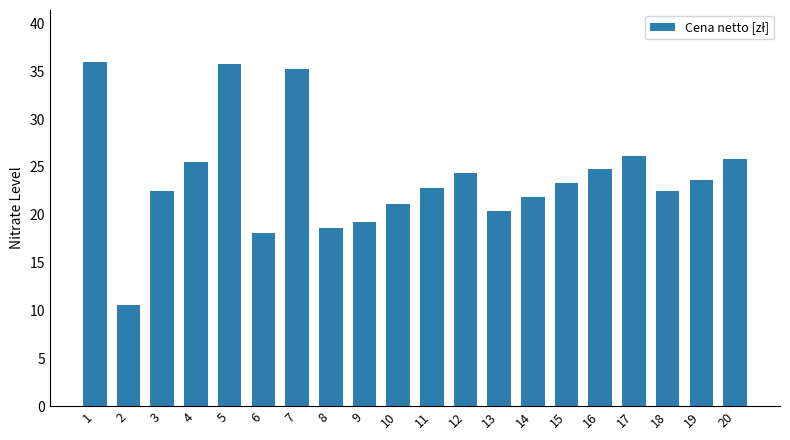

Are the bars horizontal?

No